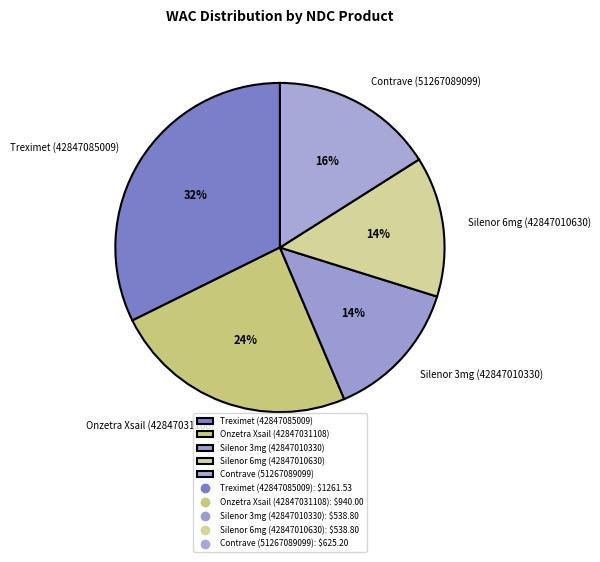

What is the largest slice in the pie chart?

Treximet (42847085009)